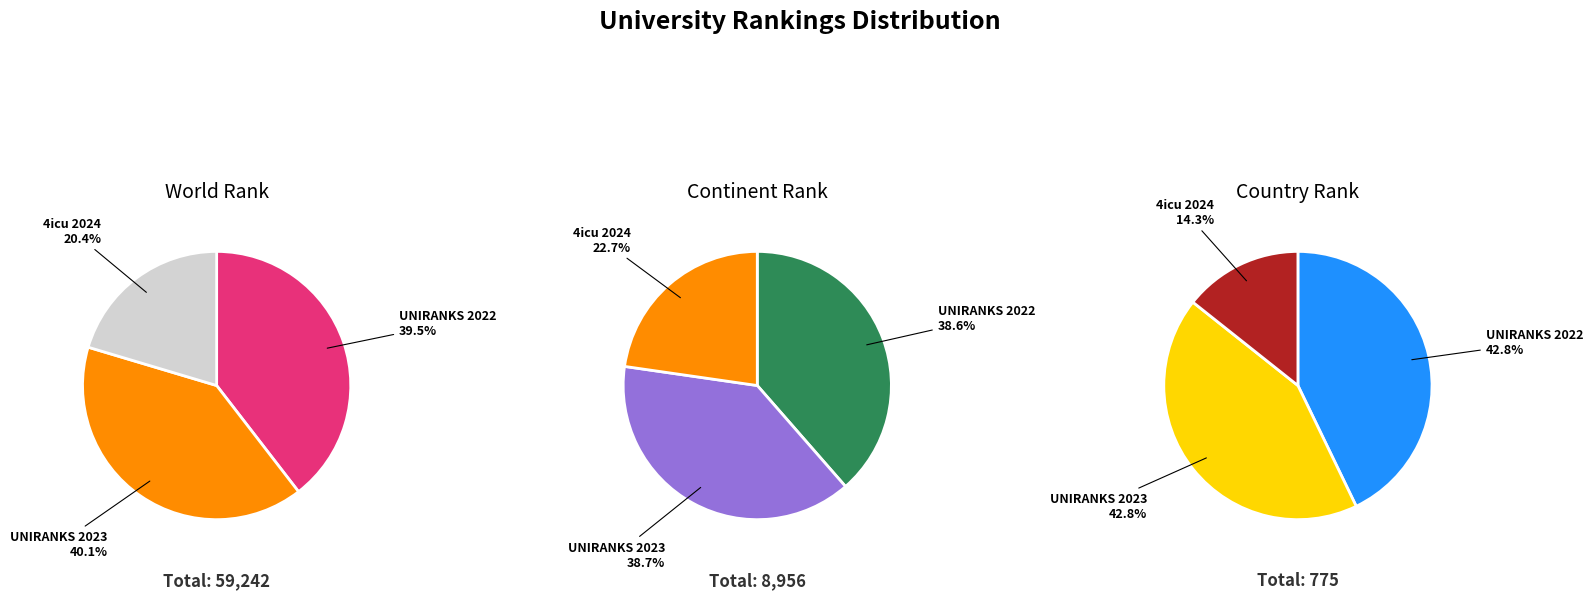

Which category has the biggest portion of the pie?

UNIRANKS 2023